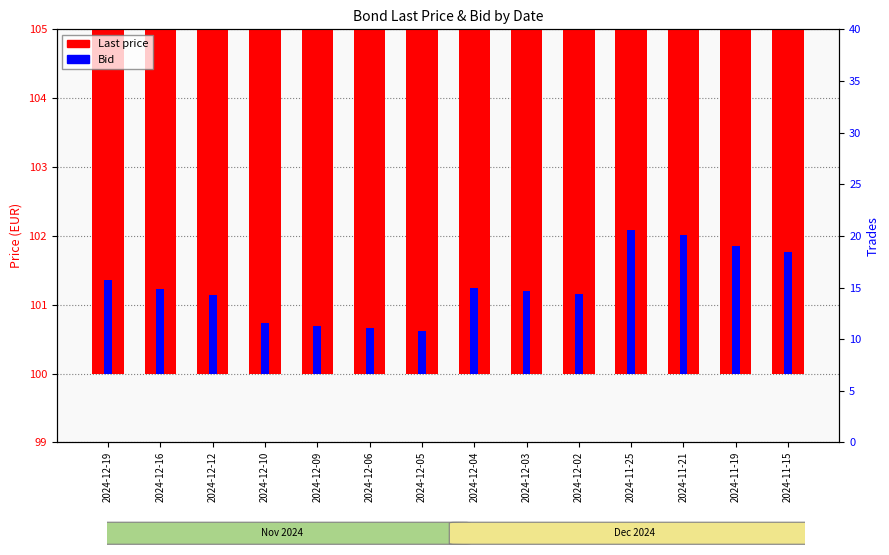

Which series changed the most between 2024-12-04 and 2024-12-02?

Bid